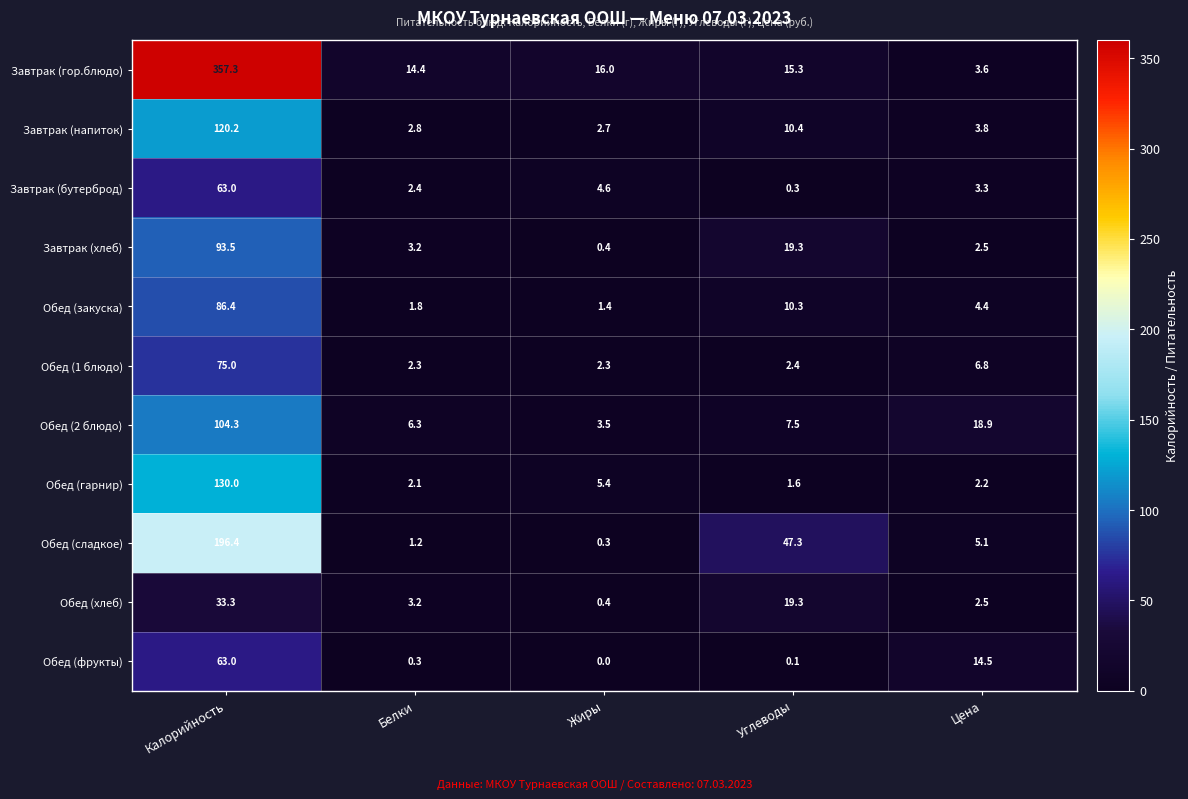

At which label does Завтрак (хлеб) first exceed 3?

Калорийность